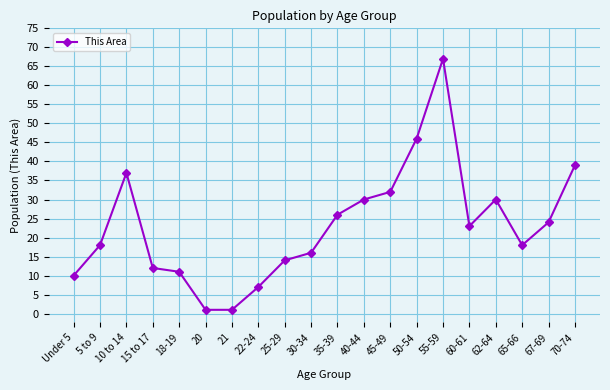

What is the ratio of the value at 18-19 to the value at 20?

11.0